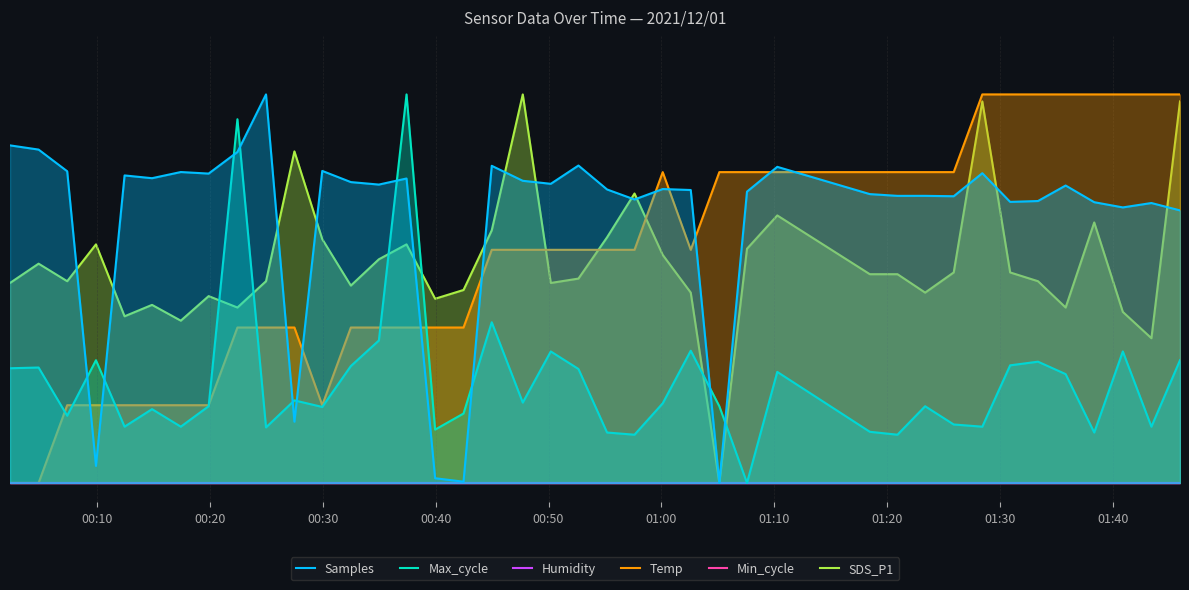

True or false: Max_cycle and Humidity cross at least once.

False